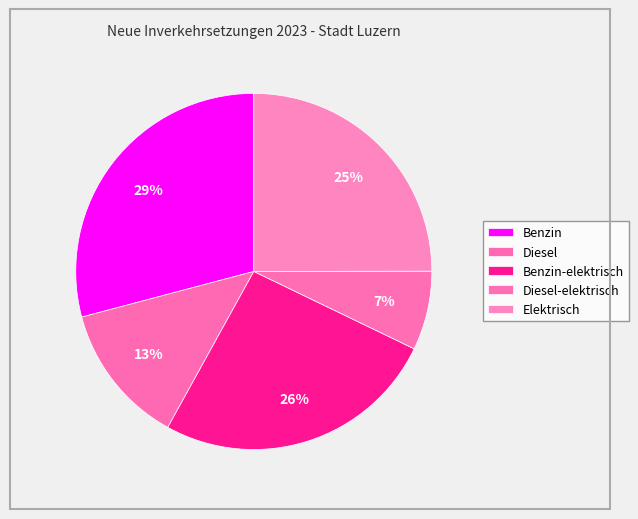

Count the number of slices in the pie.

5